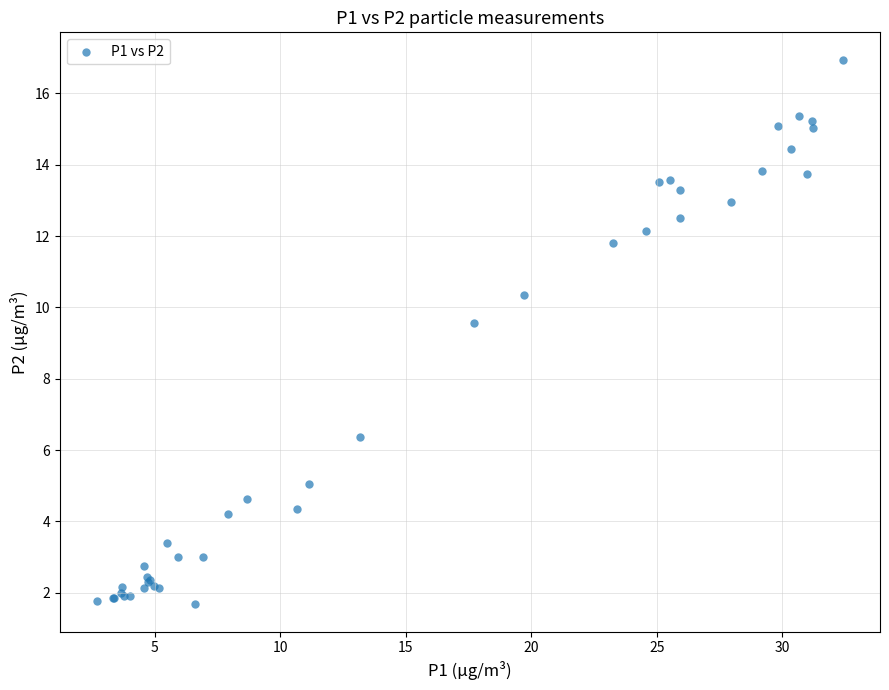

What Y value in the scatter plot is closest to 9?

9.6